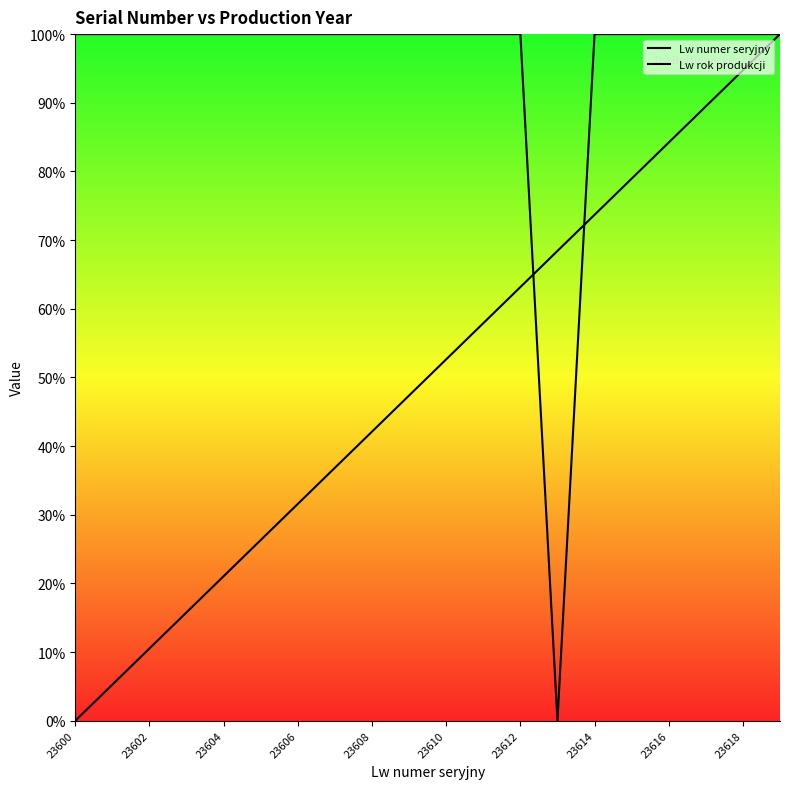

At which label does Lw rok produkcji reach its peak?

23600